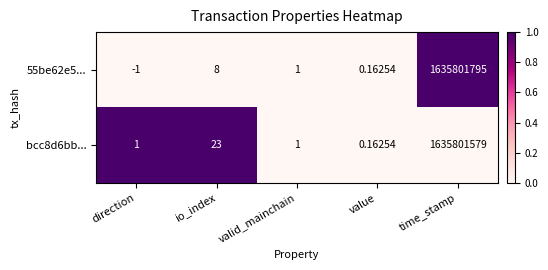

What is the total value across all series at direction?

0.0